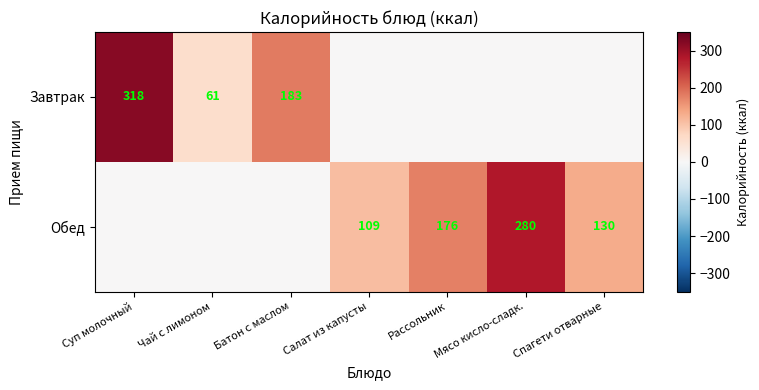

Which label corresponds to the largest value in the chart?

Суп молочный